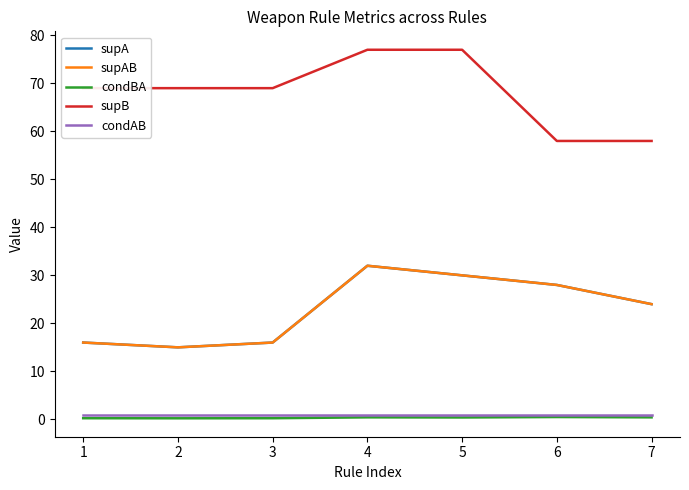

Reading left to right, list all the values displayed in this chart.

supA: 1=16.0	2=15.0	3=16.0	4=32.0	5=30.0	6=28.0	7=24.0
supAB: 1=16.0	2=15.0	3=16.0	4=32.0	5=30.0	6=28.0	7=24.0
condBA: 1=0.2	2=0.2	3=0.2	4=0.4	5=0.4	6=0.5	7=0.4
supB: 1=69.0	2=69.0	3=69.0	4=77.0	5=77.0	6=58.0	7=58.0
condAB: 1=1.0	2=1.0	3=1.0	4=1.0	5=1.0	6=1.0	7=1.0